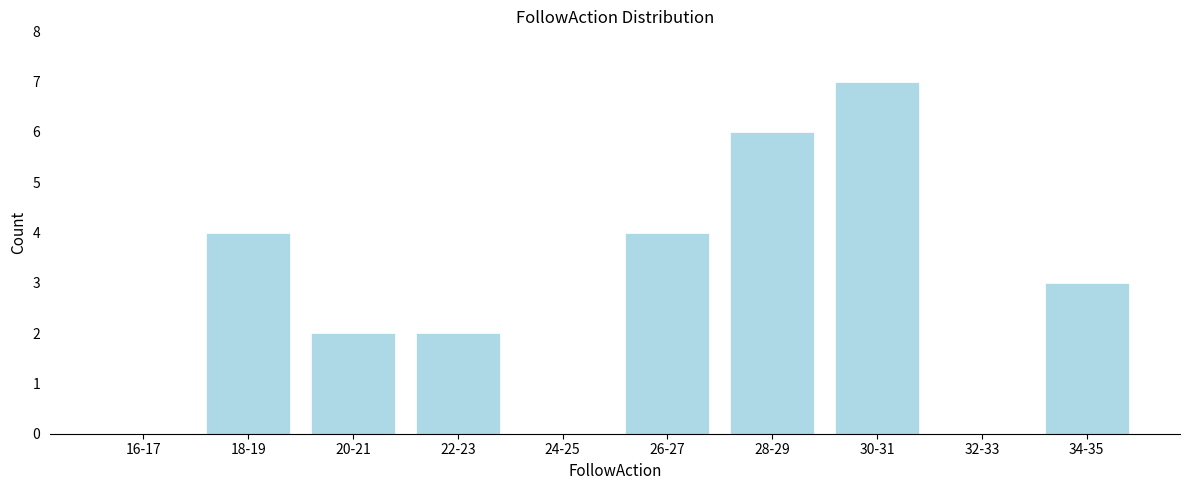

Reading left to right, extract all data points from this chart.

16-17=0	18-19=4	20-21=2	22-23=2	24-25=0	26-27=4	28-29=6	30-31=7	32-33=0	34-35=3